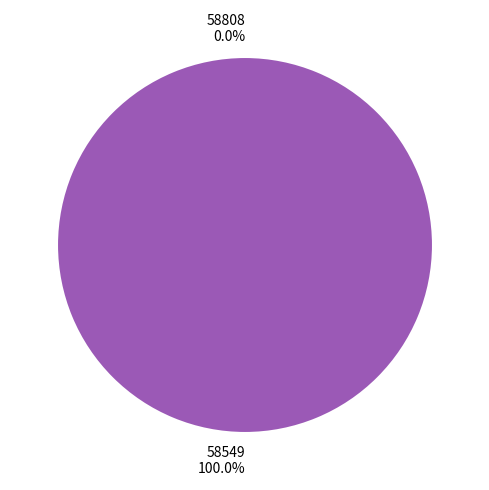

What percentage is the 58549 slice, to the nearest percent?

100%